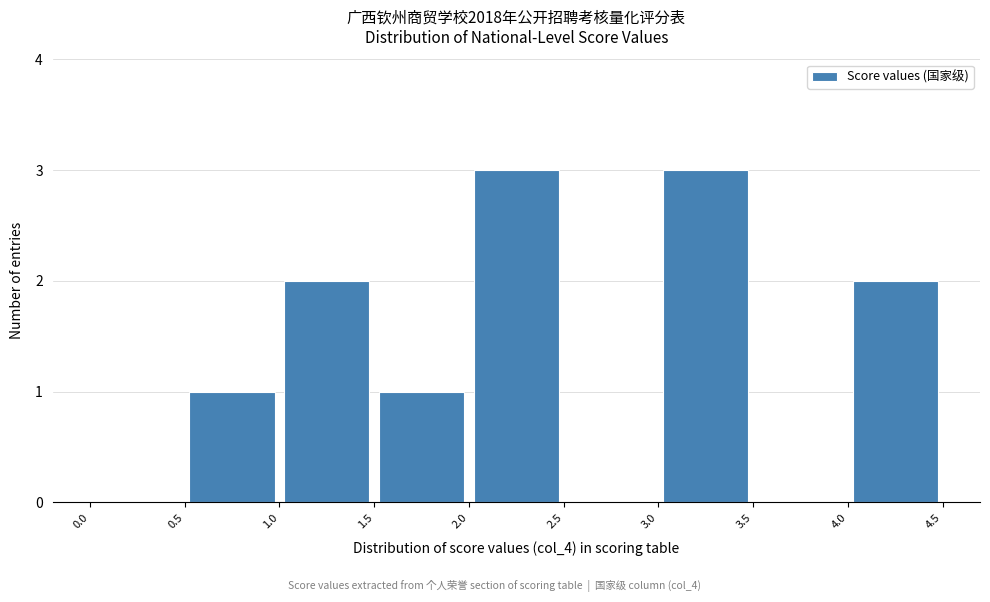

Reading left to right, list every bar in this chart as the range it spans on the x-axis followed by its height. The values are not printed on the chart, so give them approximately, as read against the axis.

0.0 to 0.5: 0
0.5 to 1.0: 1
1.0 to 1.5: 2
1.5 to 2.0: 1
2.0 to 2.5: 3
2.5 to 3.0: 0
3.0 to 3.5: 3
3.5 to 4.0: 0
4.0 to 4.5: 2